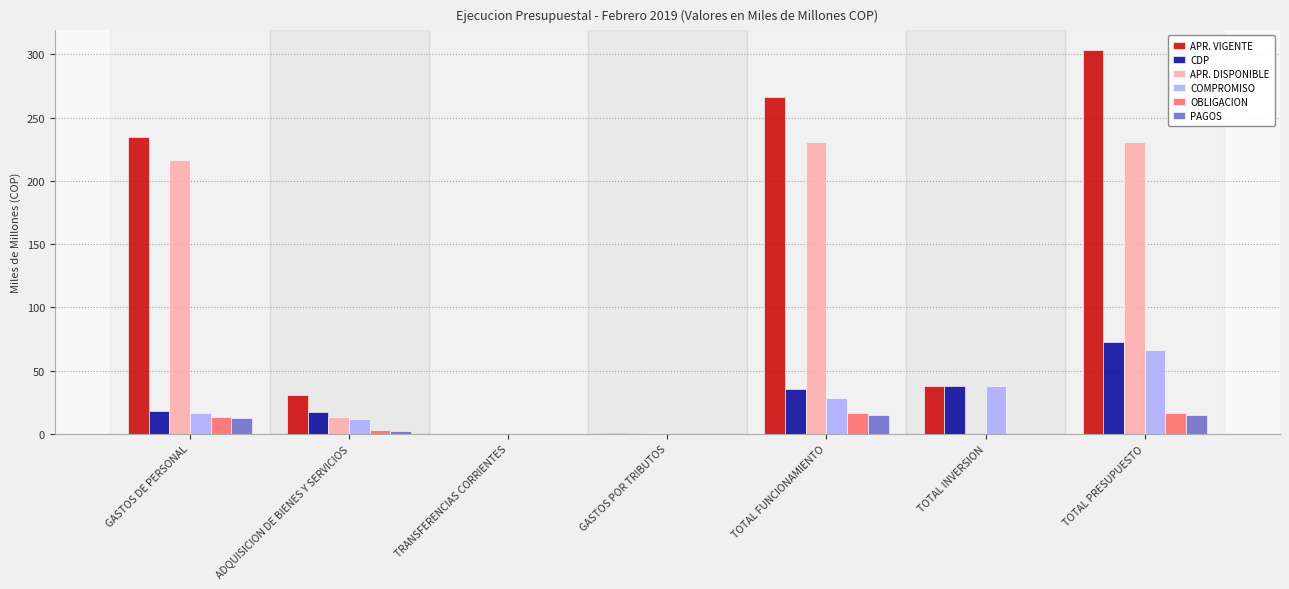

What is the average value of the OBLIGACION series?

7.0